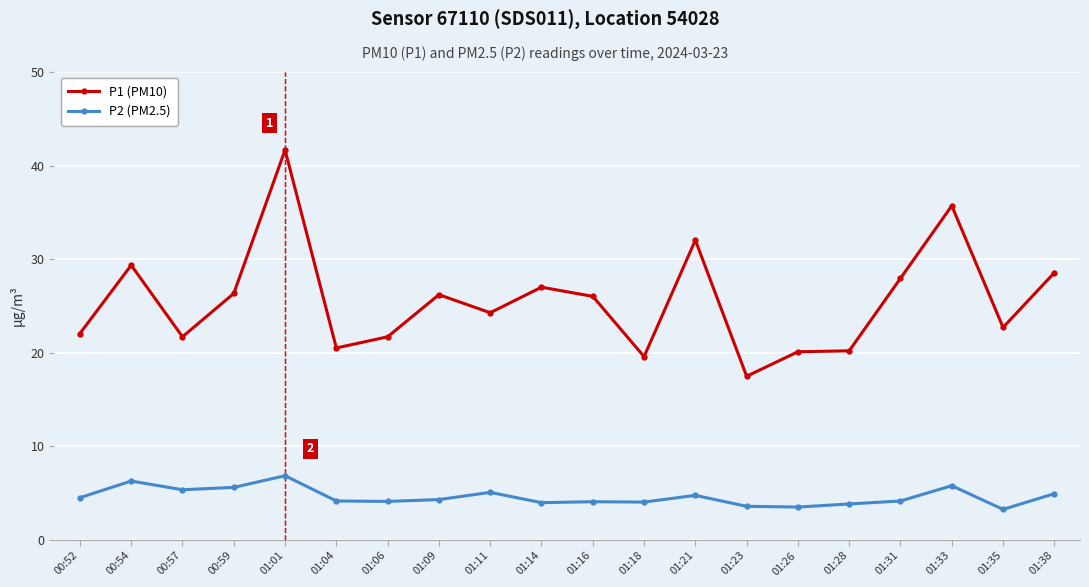

What is the average value of the P1 (PM10) series?

25.6